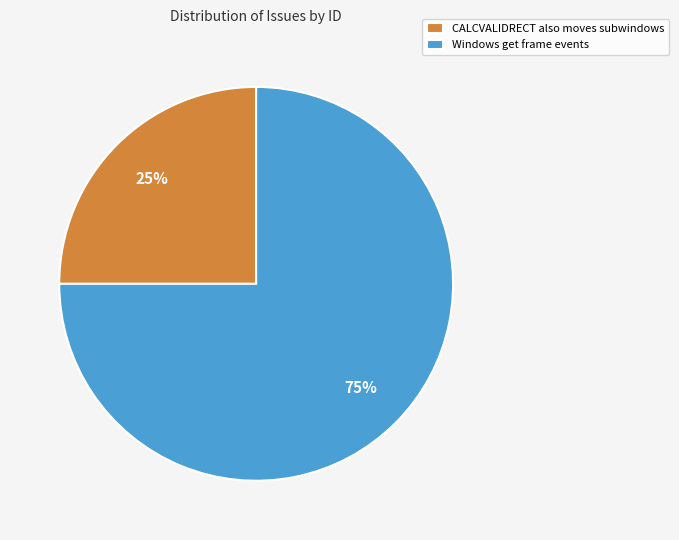

What percentage is the Windows get frame events slice, to the nearest percent?

75%